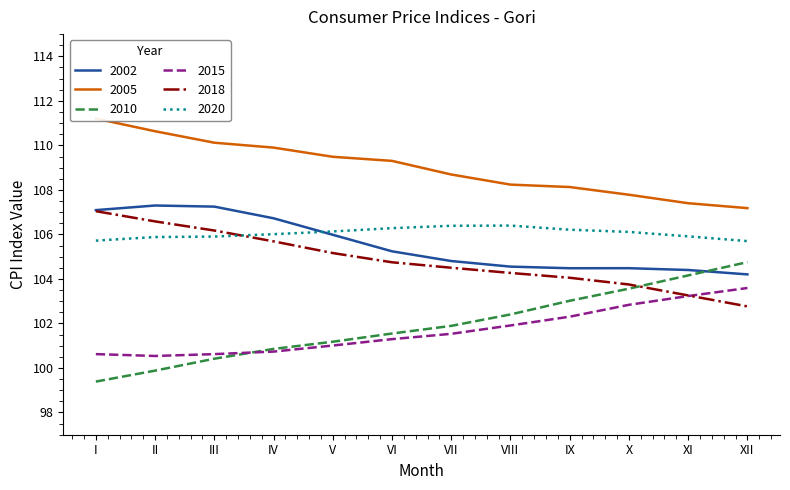

What is the difference between the 2005 values at V and VI?

0.2